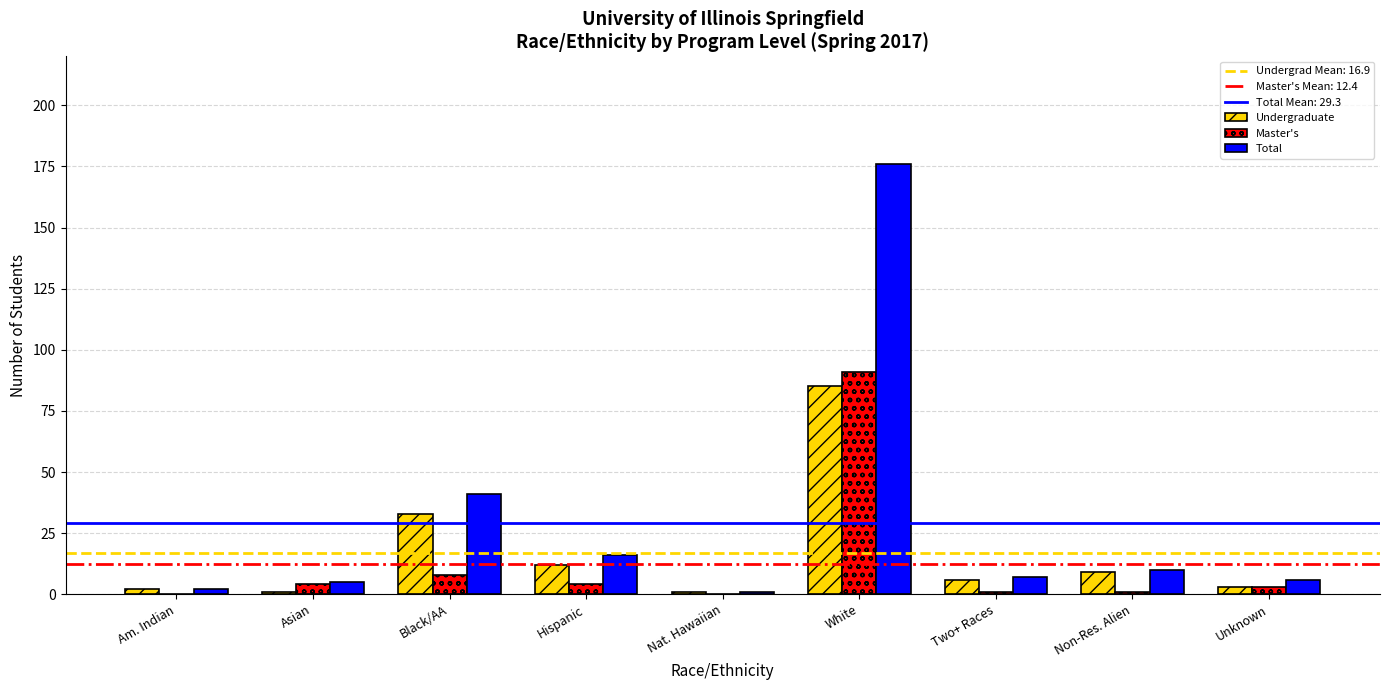

Between Black/AA and Nat. Hawaiian, which series saw the biggest shift?

Total